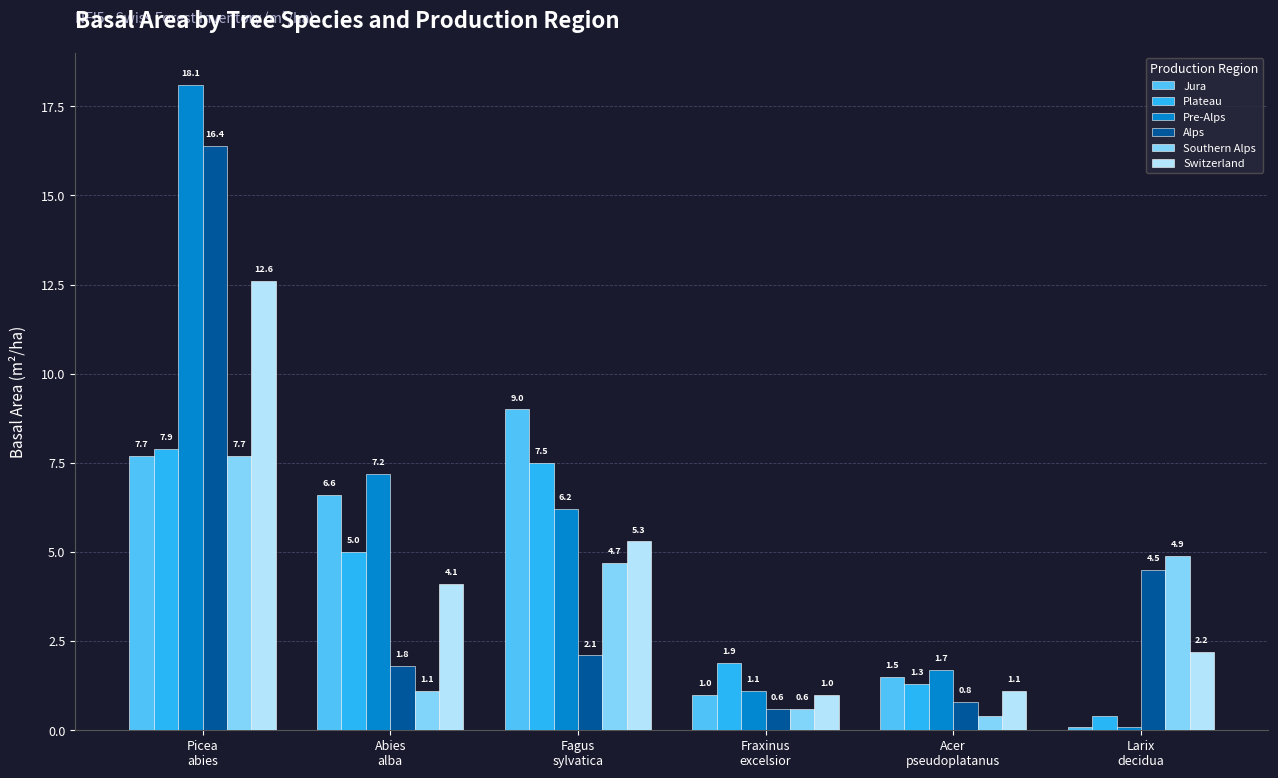

How many bars are there in total?

36